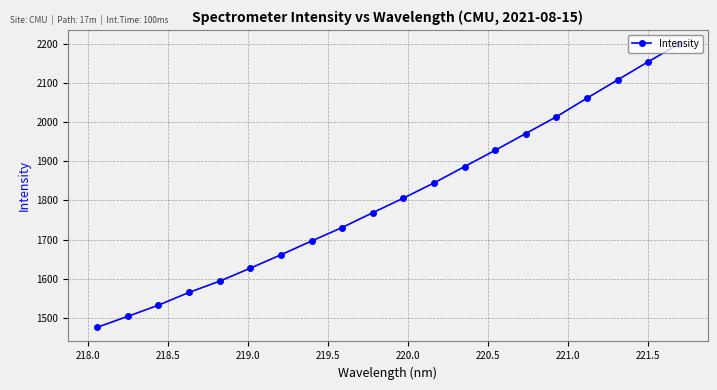

What is the greatest value displayed?

2200.8